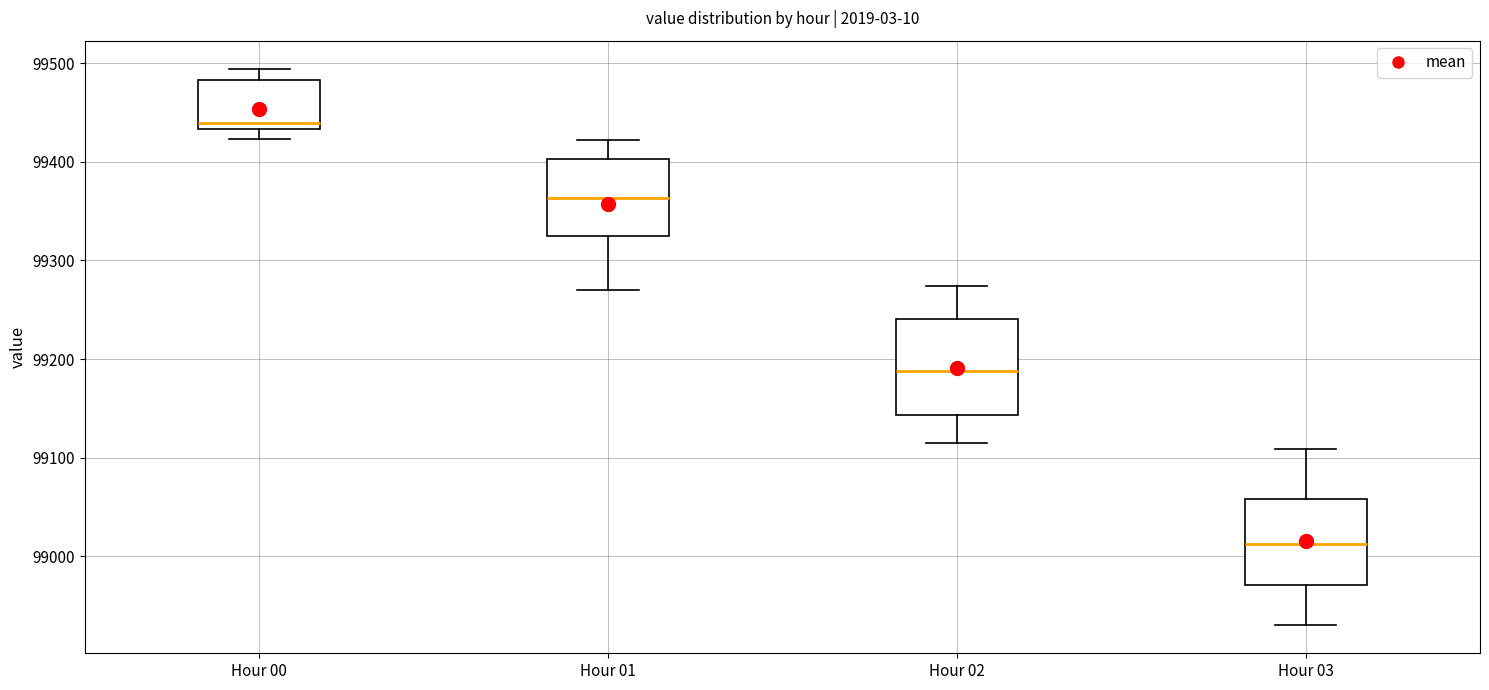

Where does the median line of the box for Hour 00 sit on the y-axis? The values are not printed on the chart, so give them approximately, as read against the axis.

99440